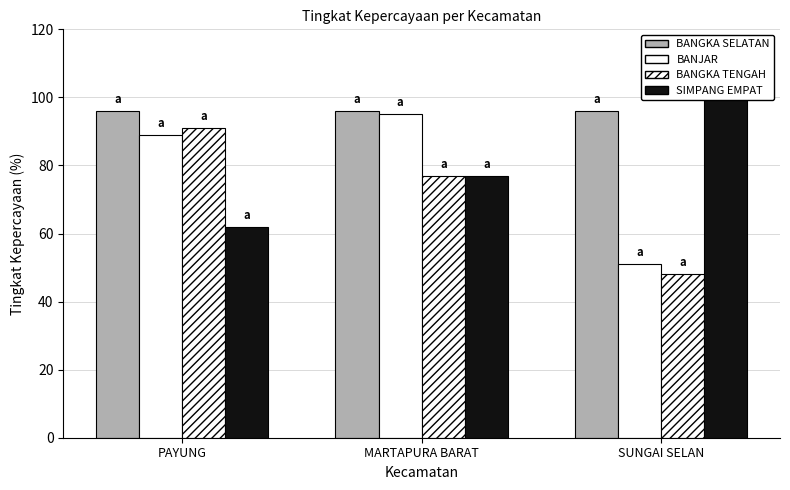

Is the value of BANGKA TENGAH at PAYUNG greater than the value of SIMPANG EMPAT at SUNGAI SELAN?

No